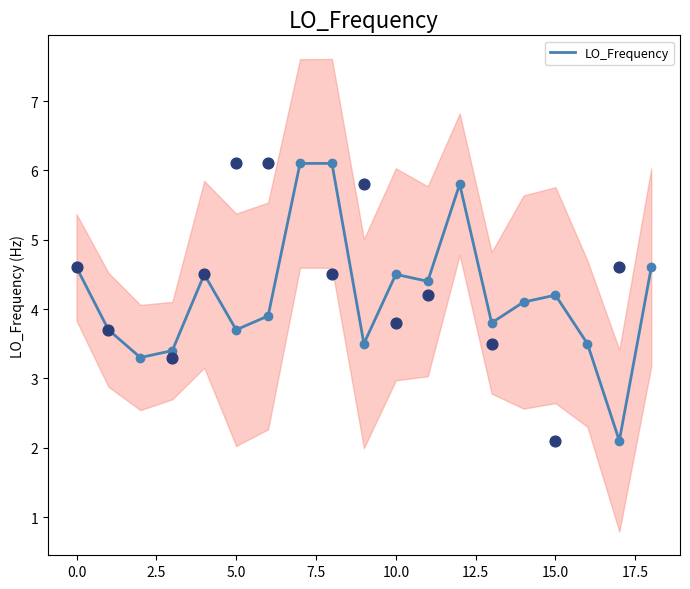

What is the maximum value for LO_Frequency?

6.1